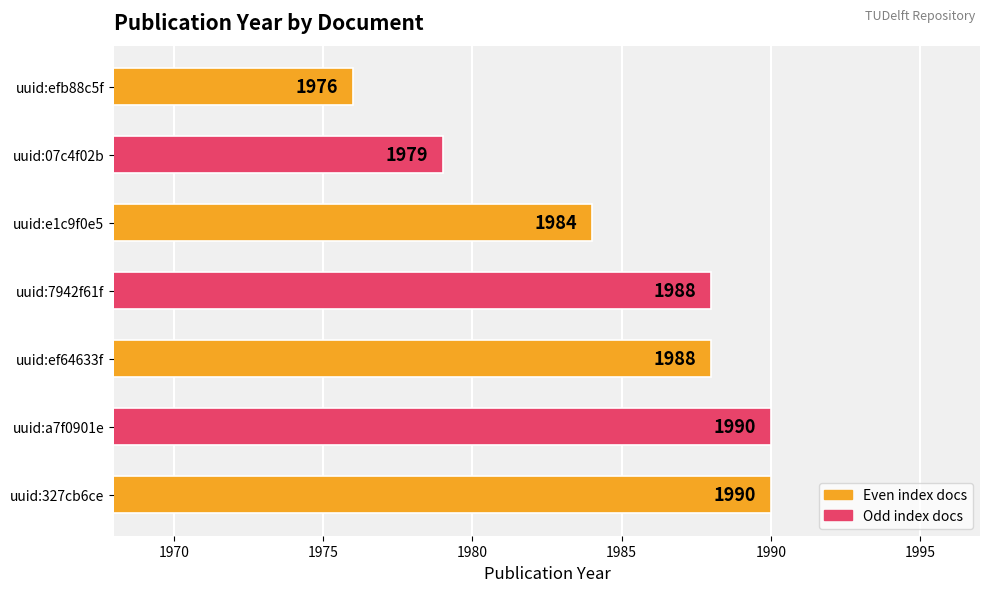

Is it true that the value at uuid:a7f0901e is 1990?

True